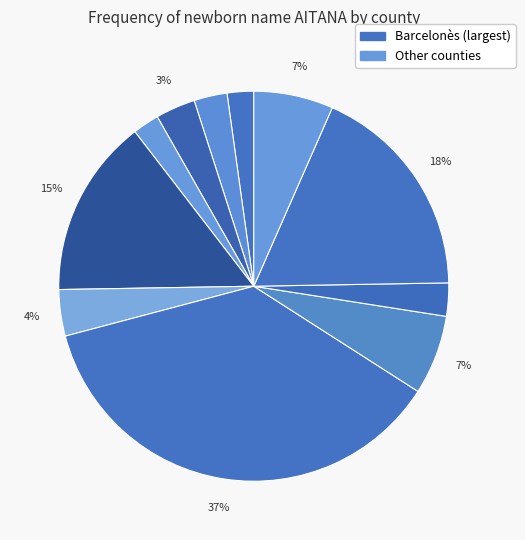

Count the number of slices in the pie.

11